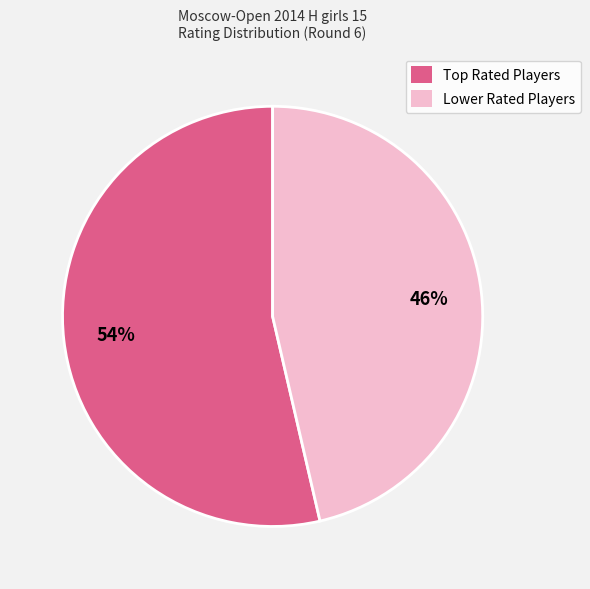

To the nearest percent, what percentage of the pie is Lower Rated Players?

46%